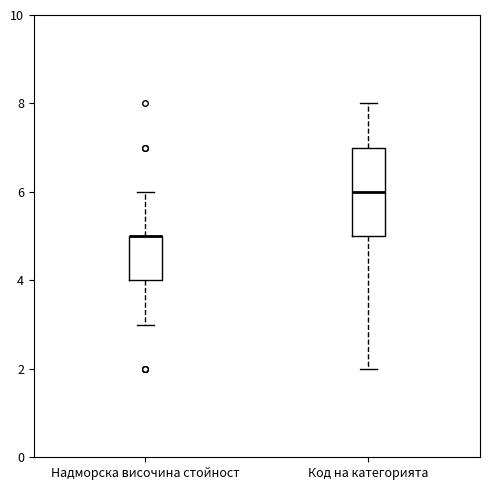

Reading left to right, transcribe this box plot: for each box, give where its median line is, the range the box spans, and where its two whiskers end, as read against the y-axis. The values are not printed on the chart, so give them approximately, as read against the axis.

Надморска височина стойност: median 5 (drawn on the box's upper edge), box 4 to 5, whiskers 3 to 6
Код на категорията: median 6, box 5 to 7, whiskers 2 to 8